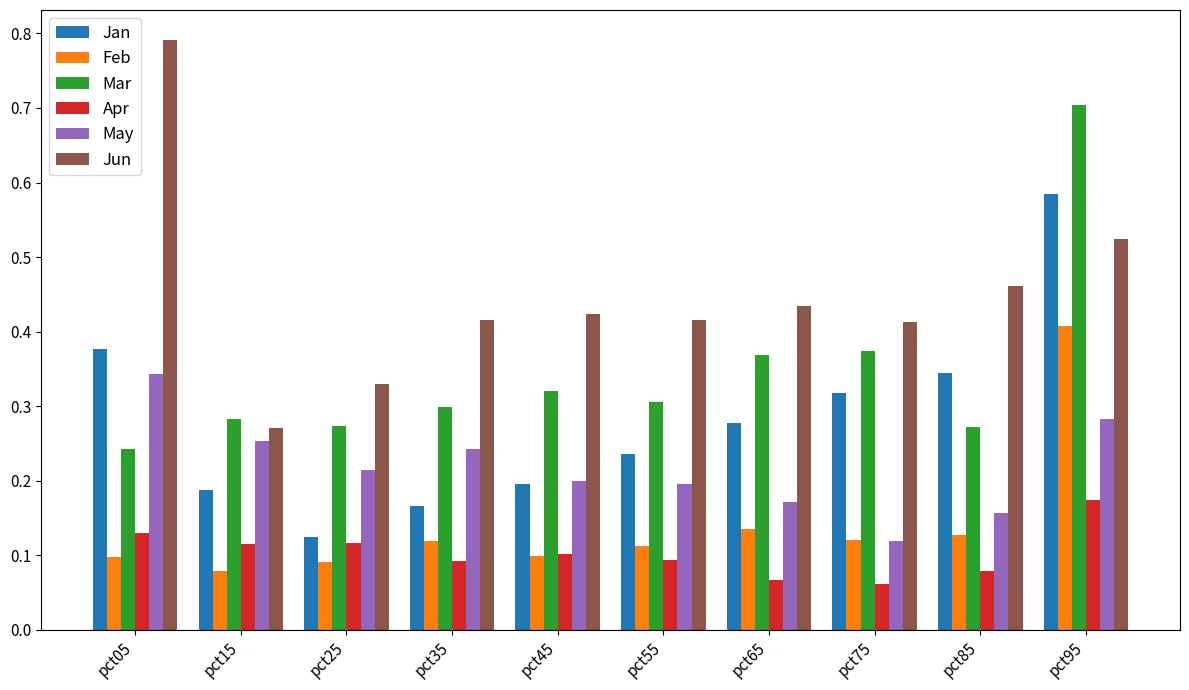

How many groups of bars are there?

10